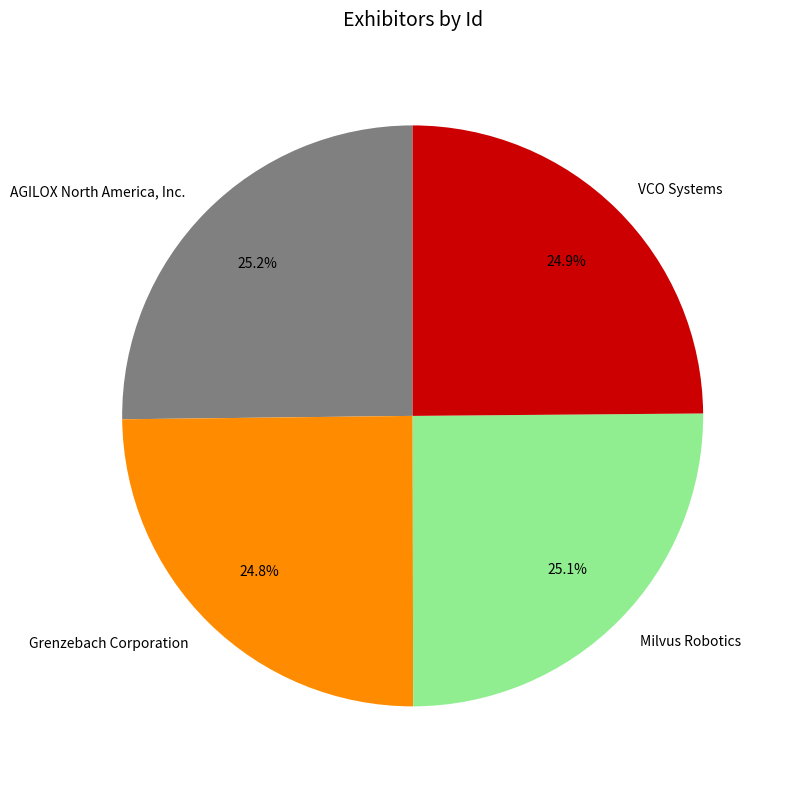

To the nearest percent, what percentage of the pie is VCO Systems?

25%